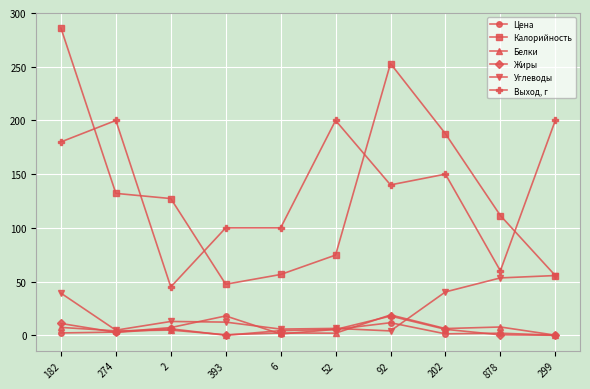

Which category has the highest value in the Цена series?

393